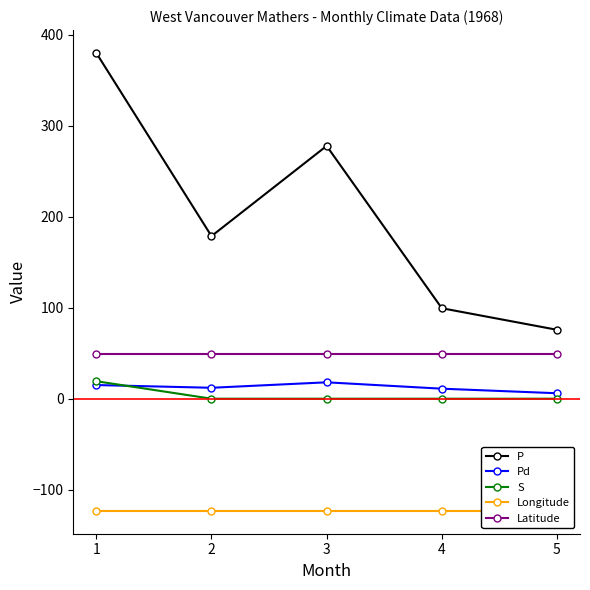

Which series has the largest total across all categories?

P